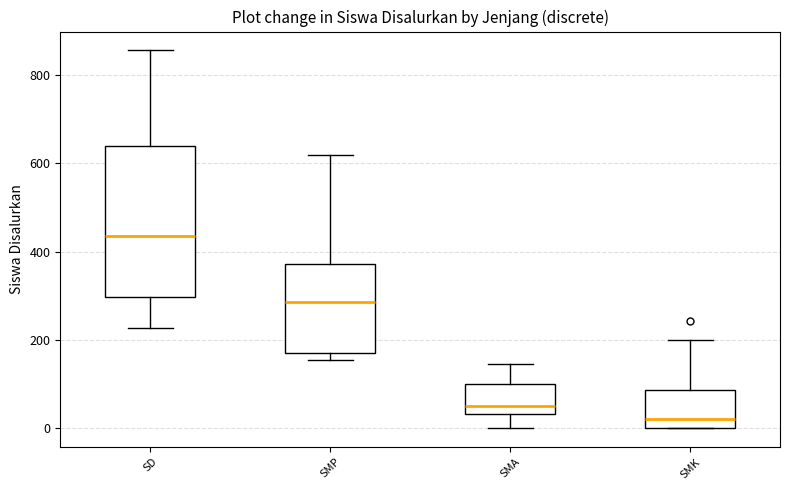

Where does the upper whisker of the box for SMP end on the y-axis? The values are not printed on the chart, so give them approximately, as read against the axis.

620